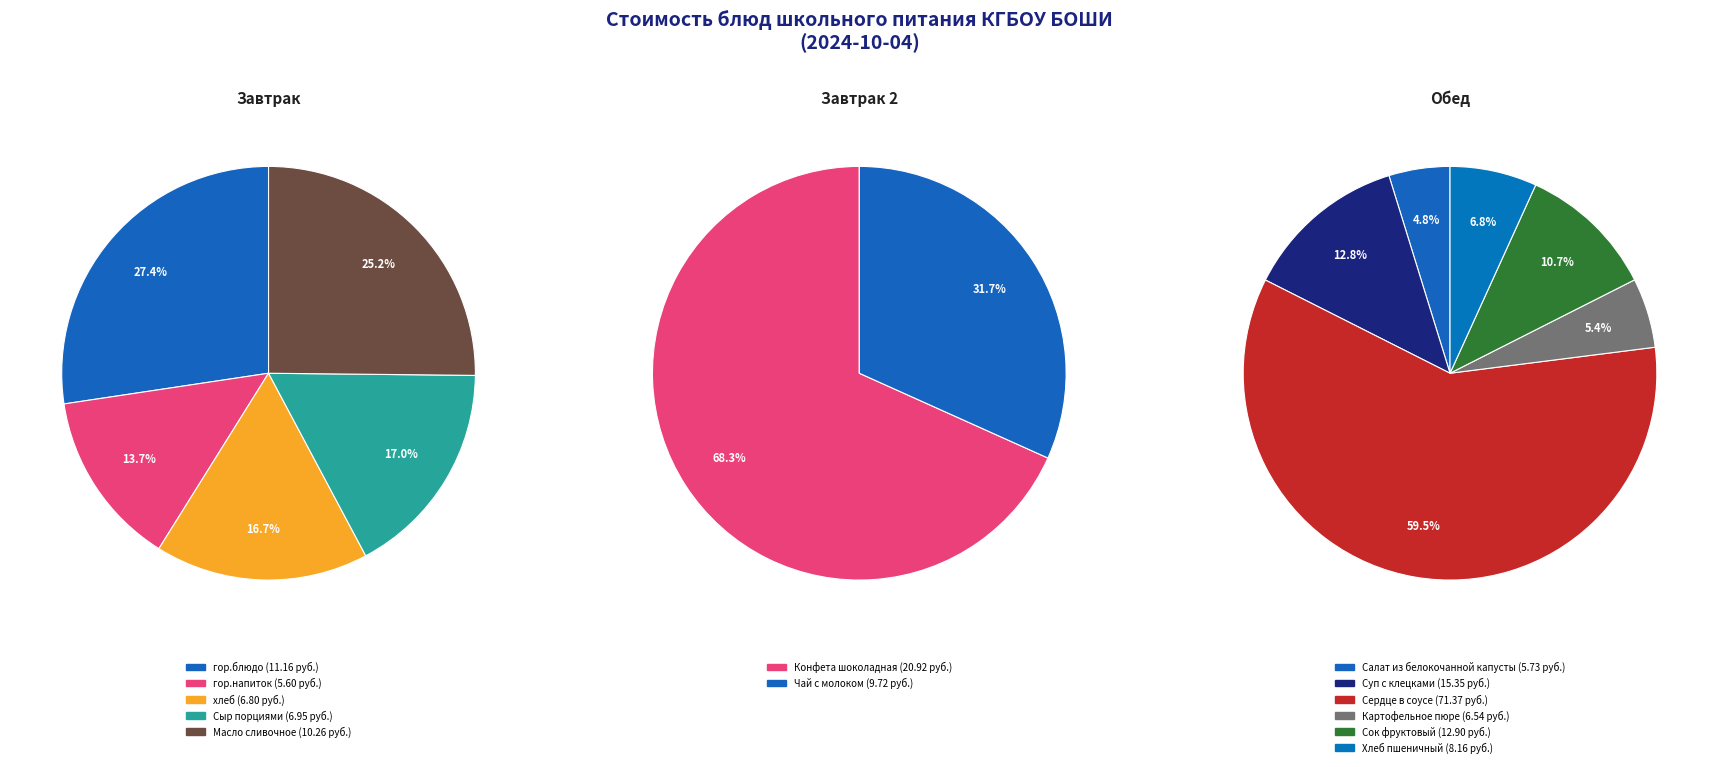

What is the largest slice in the pie chart?

гор.блюдо